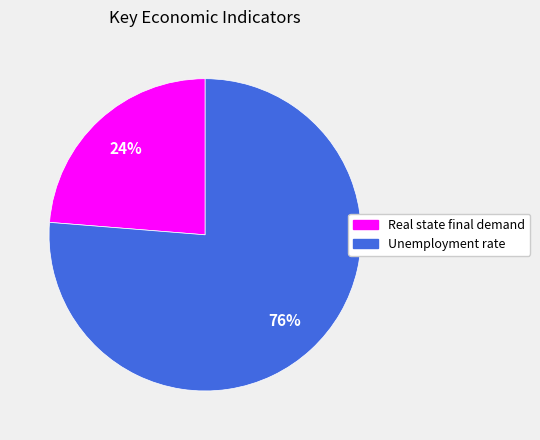

Does Unemployment rate account for over 50% of the chart?

Yes